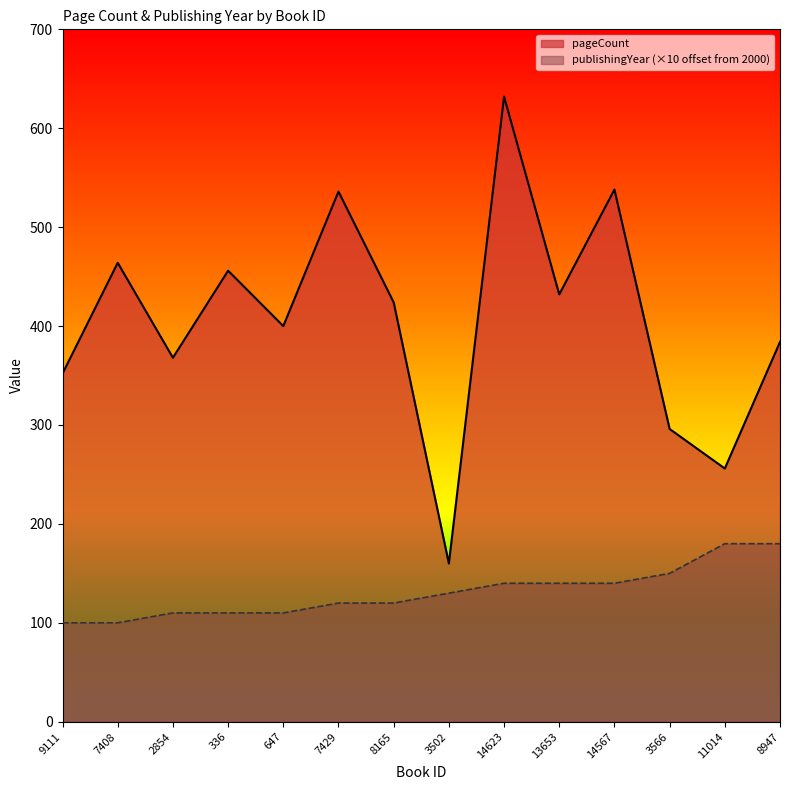

What is the sum of the pageCount values at 2854 and 8165?

792